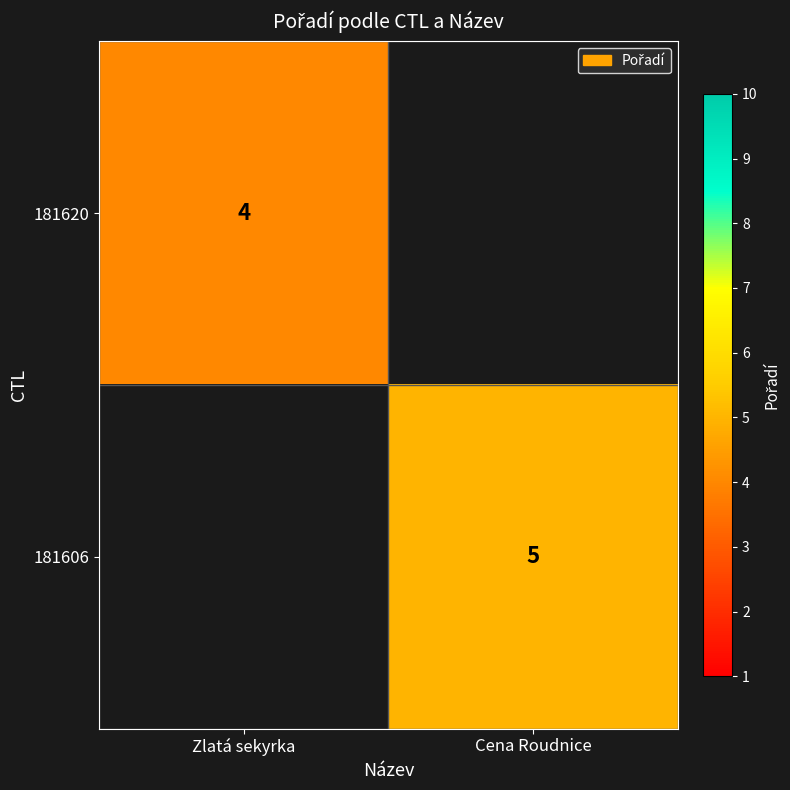

At how many categories does at least one series exceed 4?

1